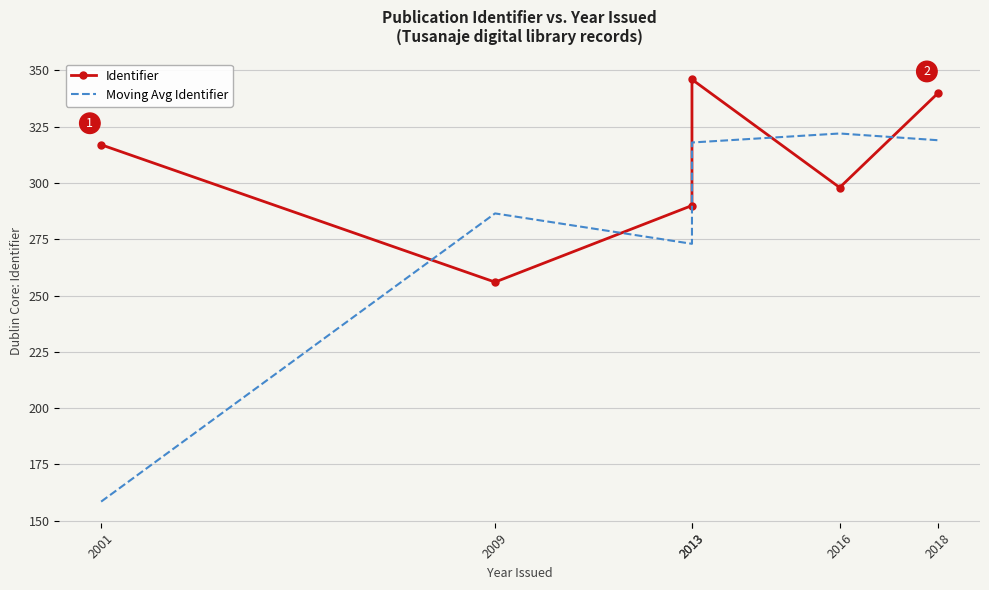

Reading left to right, list all the values displayed in this chart.

Identifier: 317.0	256.0	290.0	346.0	298.0	340.0
Moving Avg Identifier: 158.5	286.5	273.0	318.0	322.0	319.0